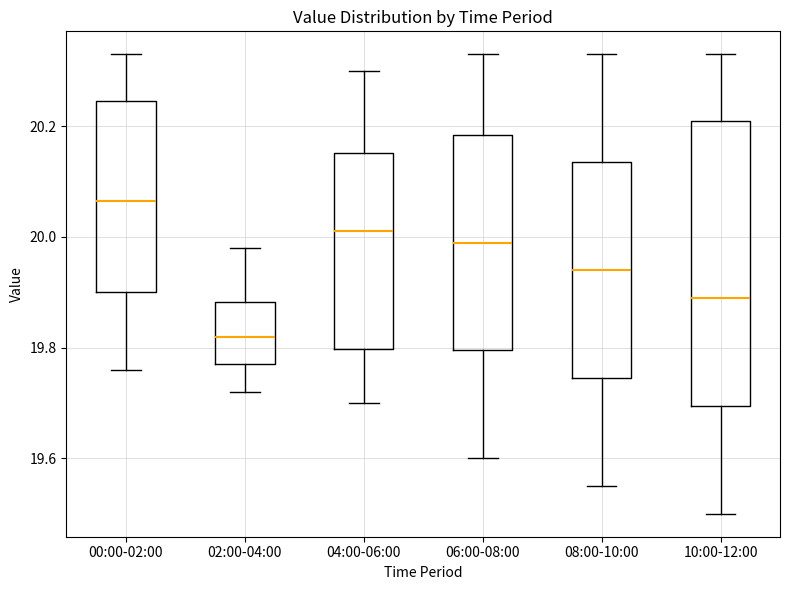

Which box has the lowest median line?

02:00-04:00